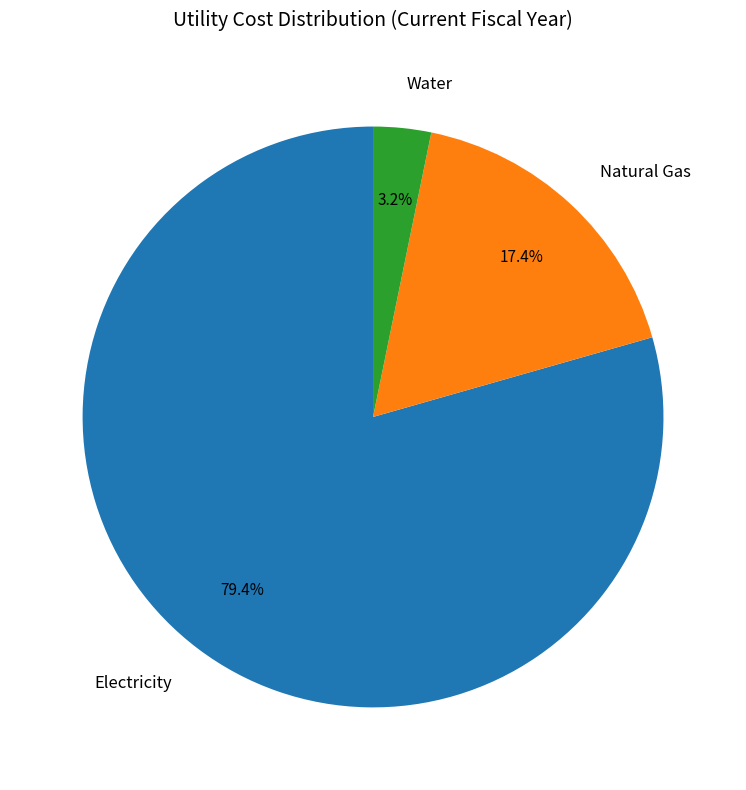

The Electricity slice represents 71% of the pie. True or false?

False